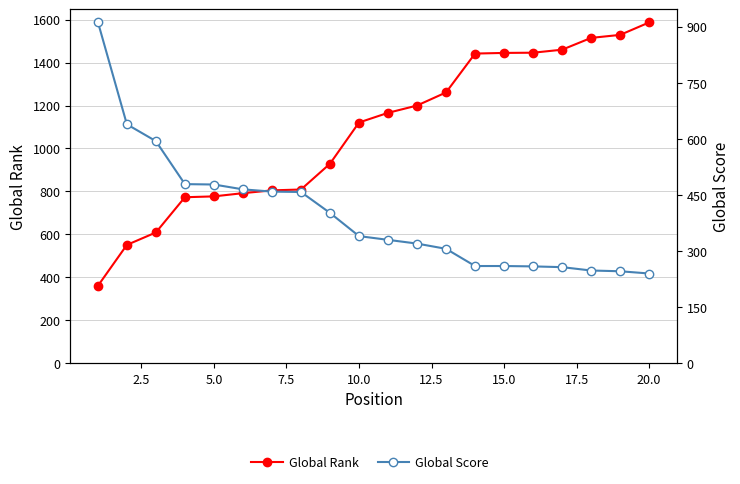

What is the highest value of the Global Rank series?

1587